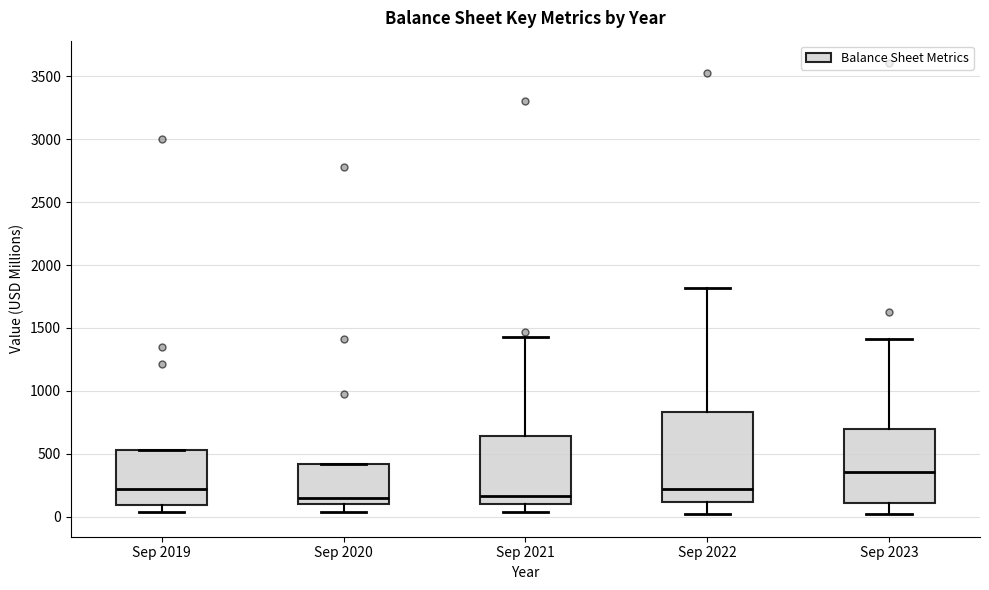

Which box's median line is the highest?

Sep 2023